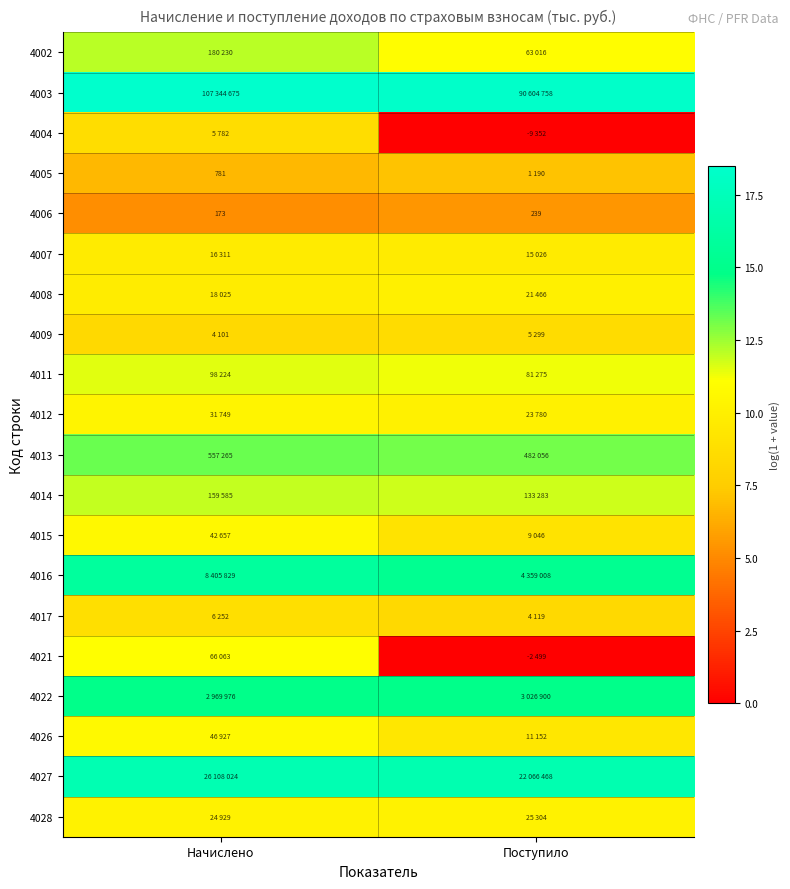

How many data points in 4026 are above 10?

1